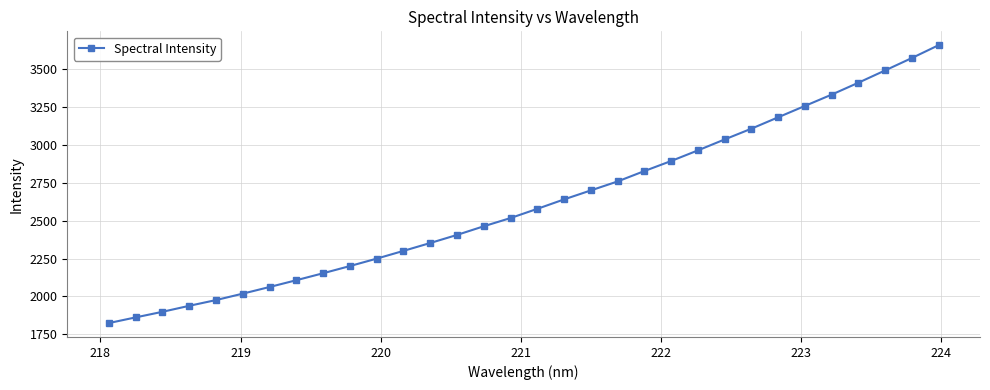

What is the value of the 4th point from the left?

1938.2